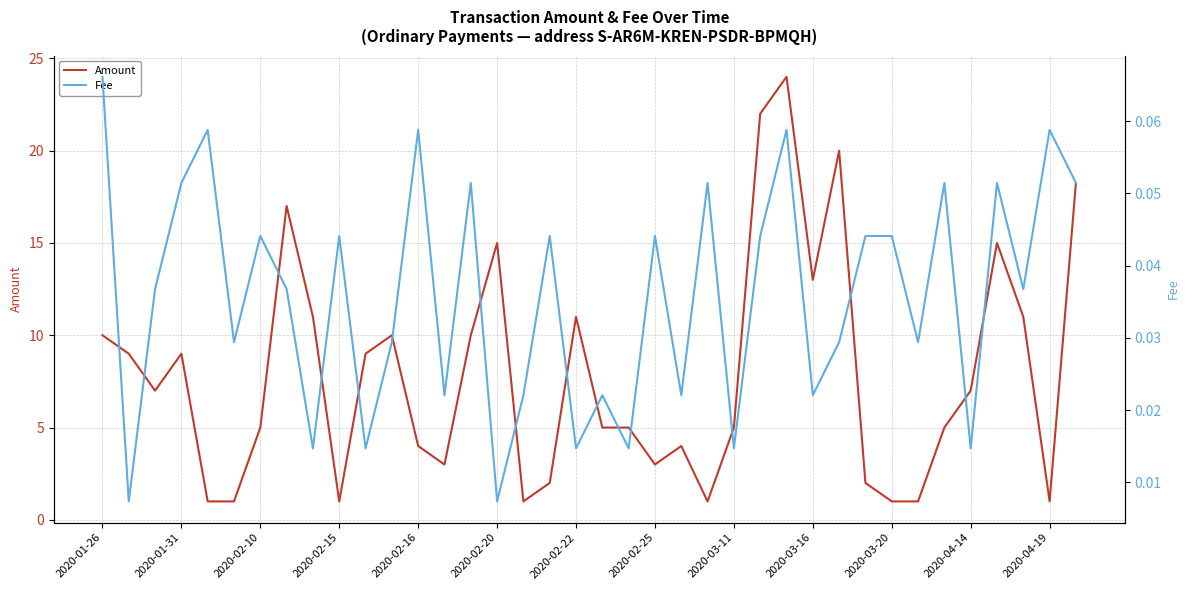

The value of Amount at 2020-02-20 is 15.0. True or false?

True